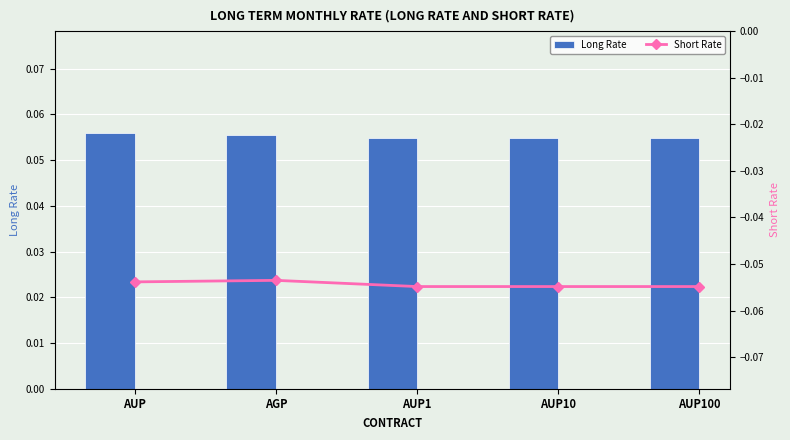

Which has a higher value, AUP100 or AUP?

AUP